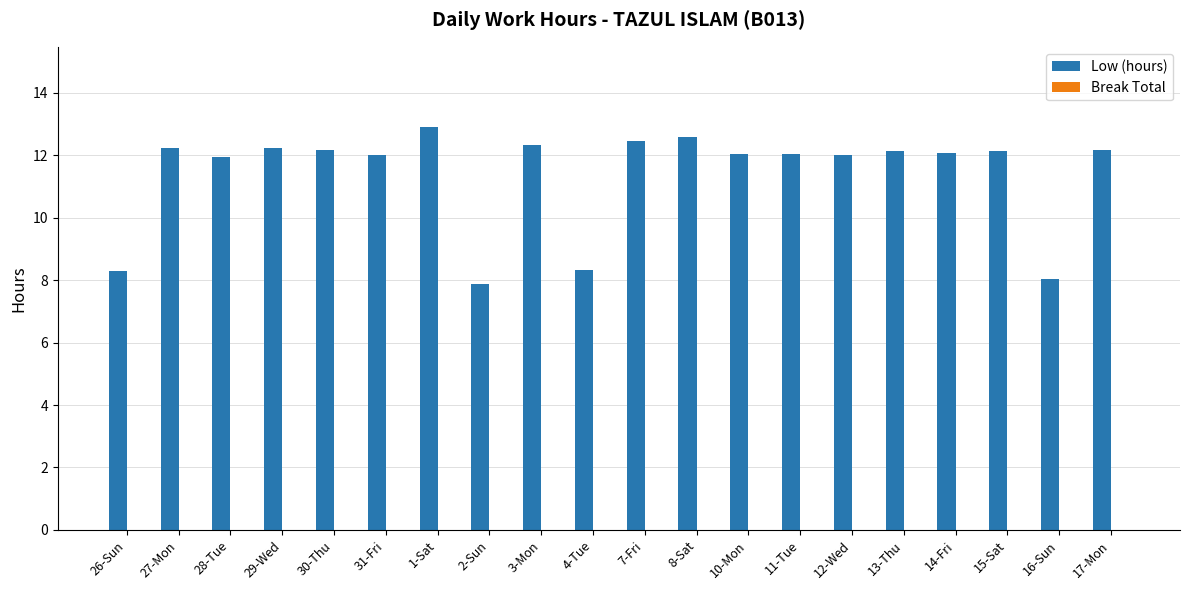

How many data points does each series have?

20